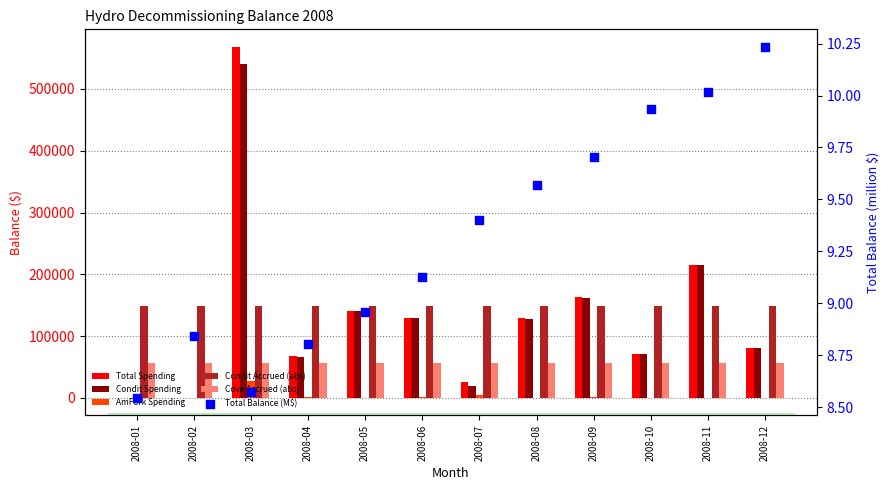

At how many categories does at least one series exceed 138359?

12